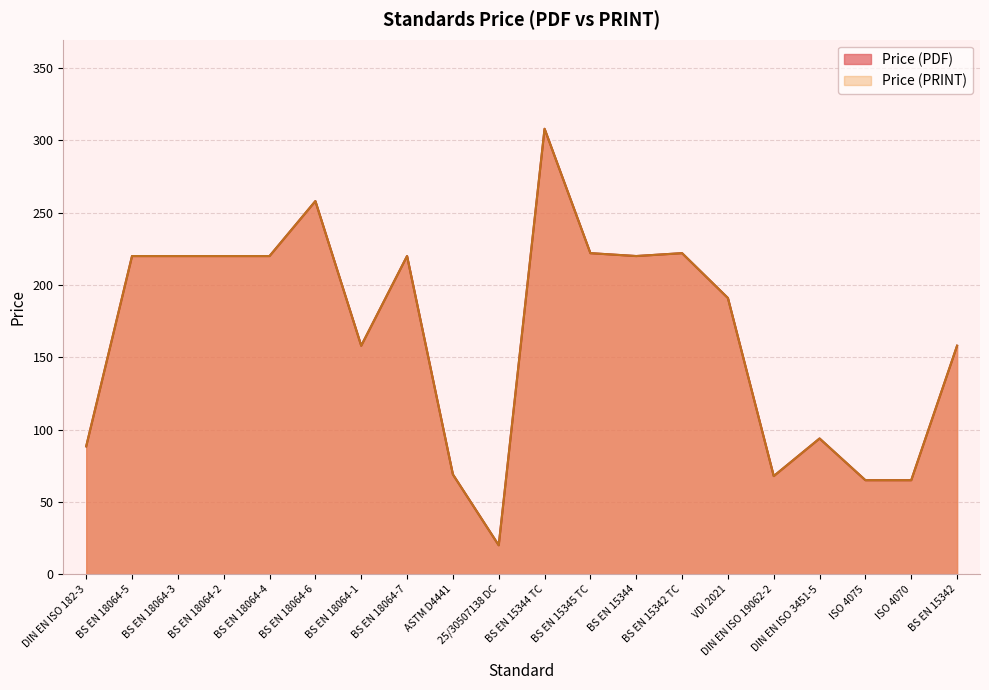

What is the lowest value of the Price (PRINT) series?

20.0